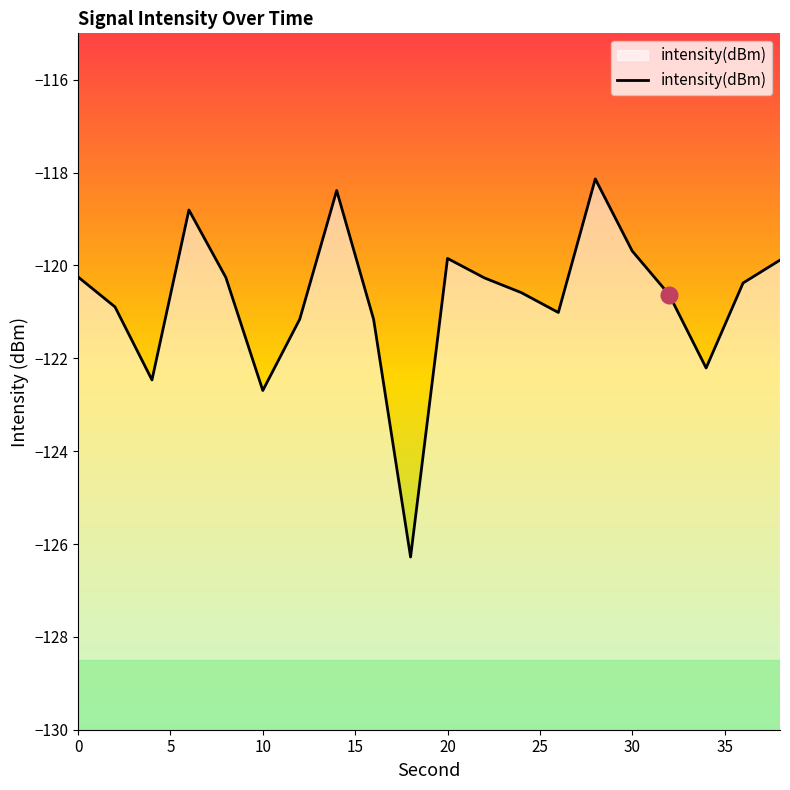

How many points are lower than both their immediate neighbors (excluding endpoints)?

5